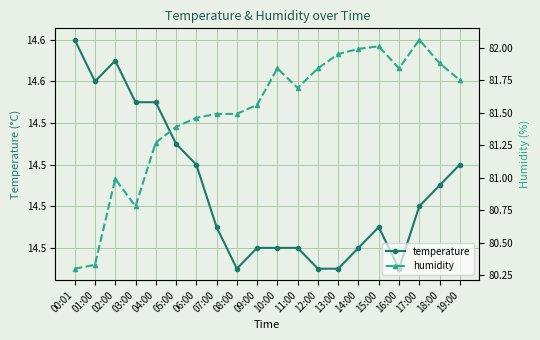

How many lines are shown in the chart?

2